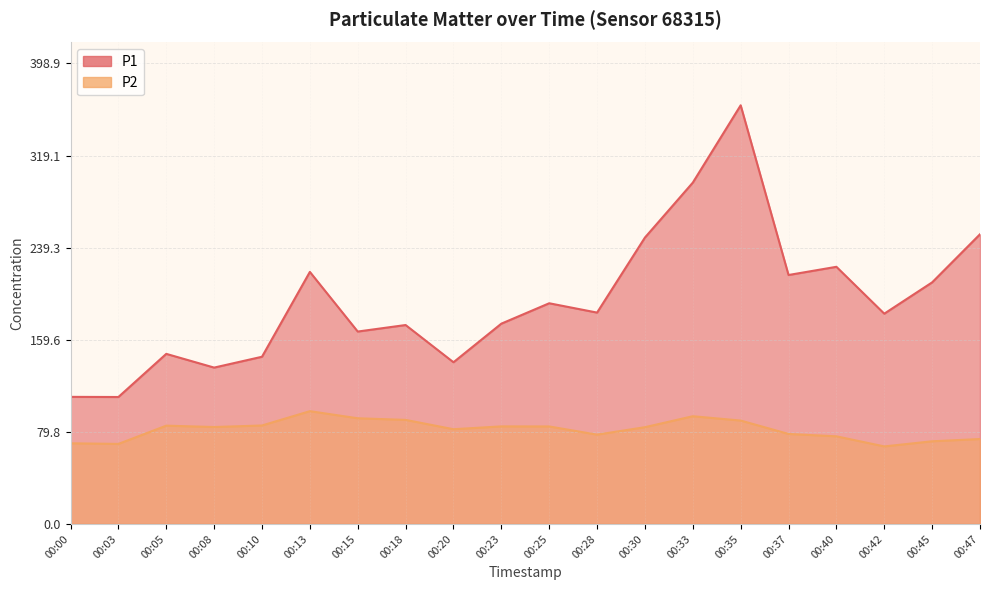

Where is the first local minimum for P2?

00:03